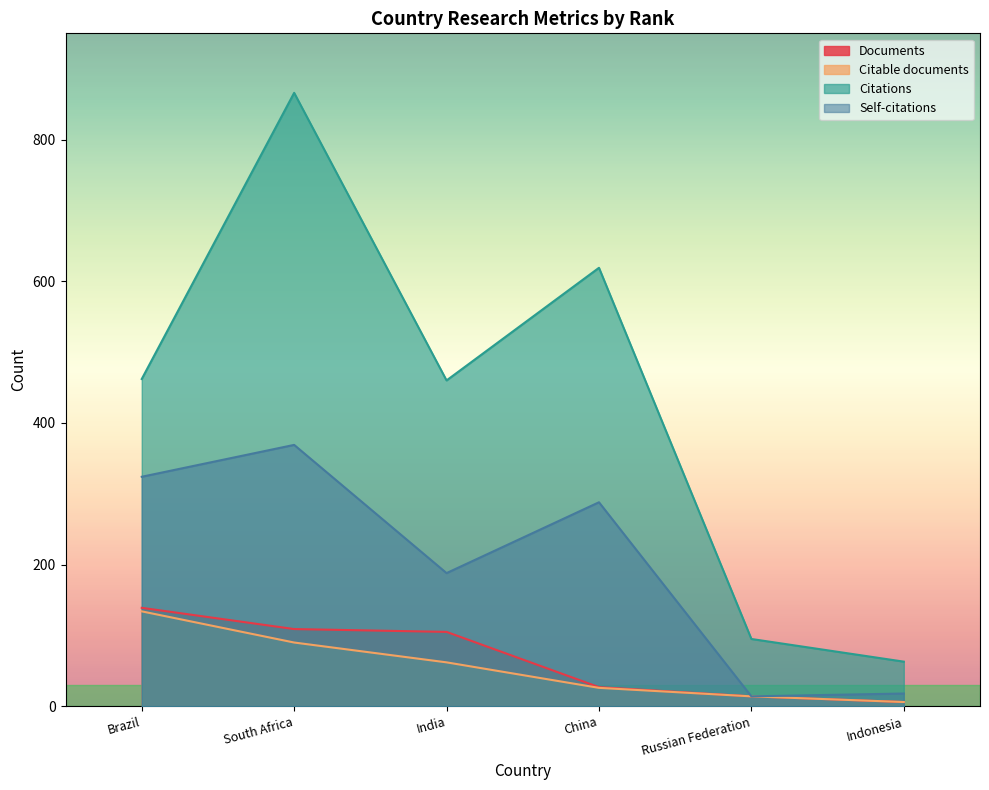

At which category is the sum across all series the highest?

South Africa